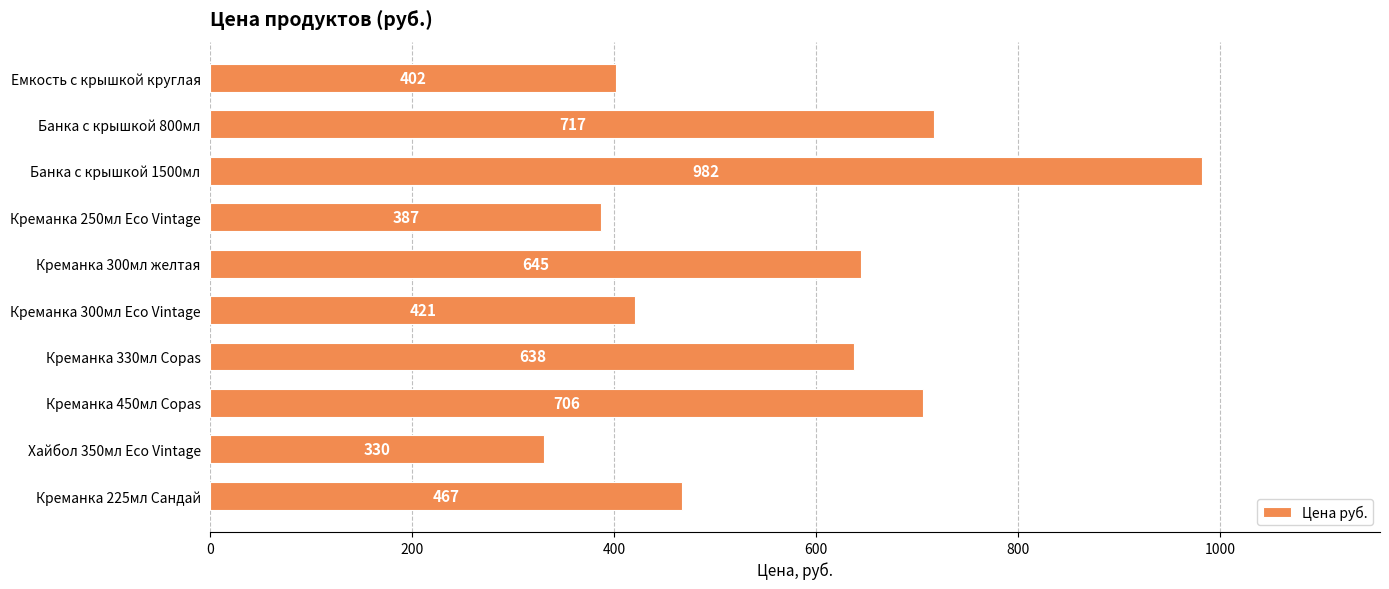

Between Креманка 330мл Copas and Банка с крышкой 1500мл, which is larger?

Банка с крышкой 1500мл